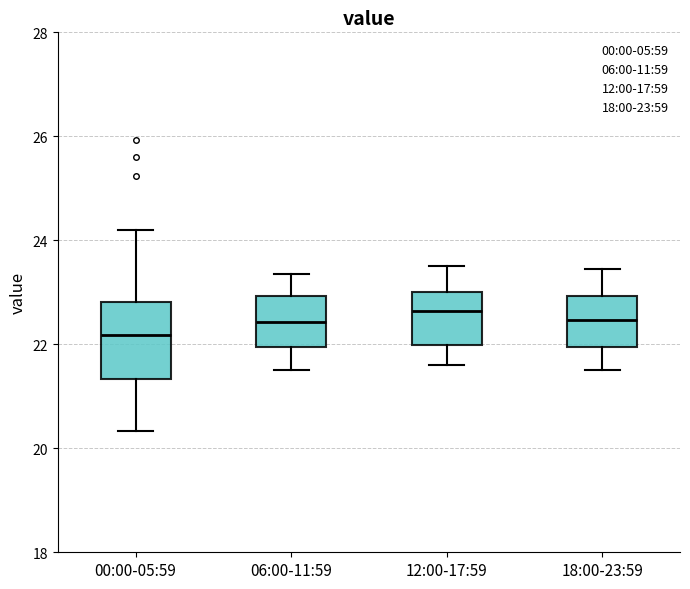

Where does the upper whisker of the box for 12:00-17:59 end on the y-axis? The values are not printed on the chart, so give them approximately, as read against the axis.

23.6